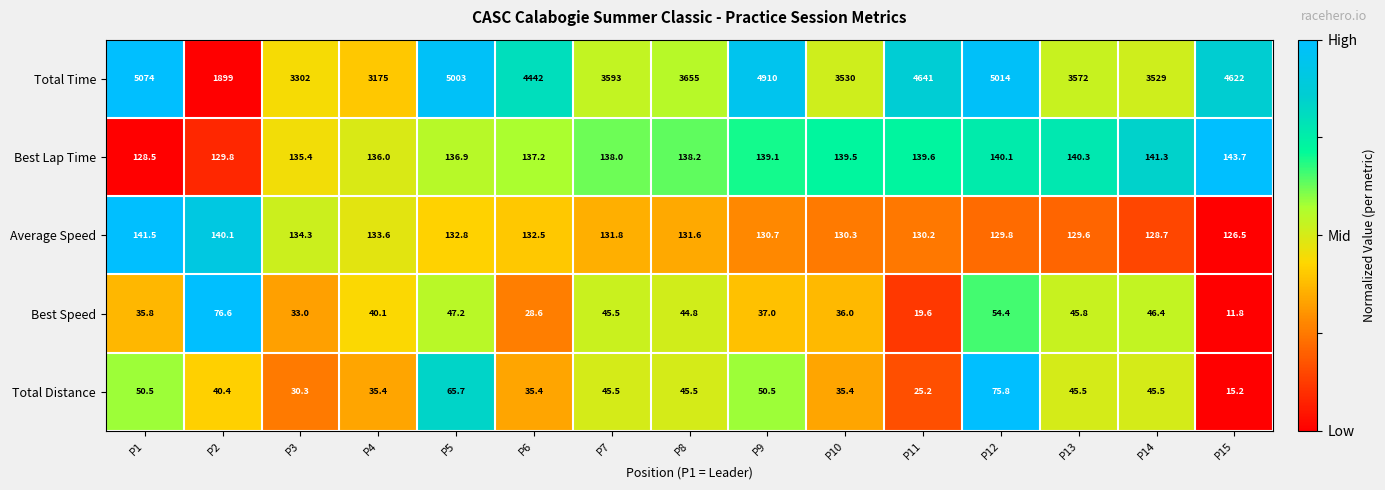

True or false: Average Speed has a value of 224.6 at P8.

False